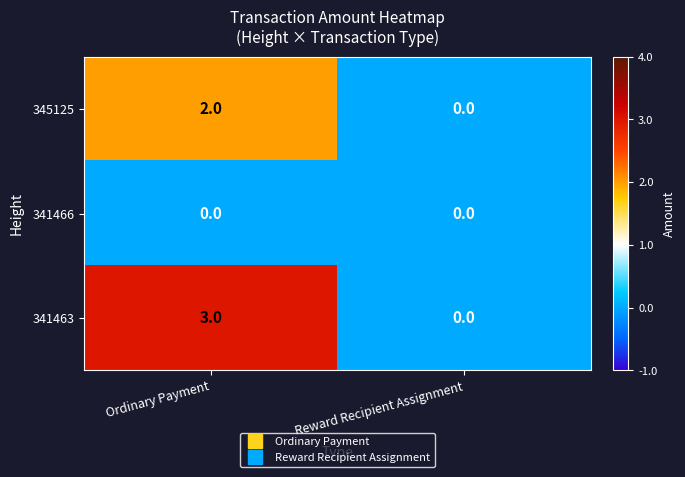

What is the greatest value displayed?

3